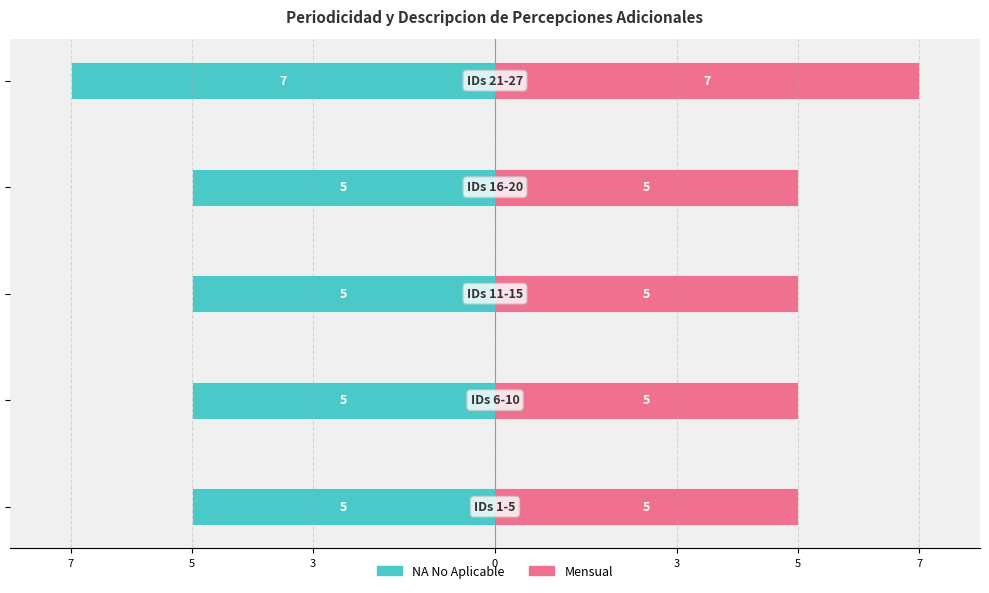

Which series has the largest total across all categories?

Mensual